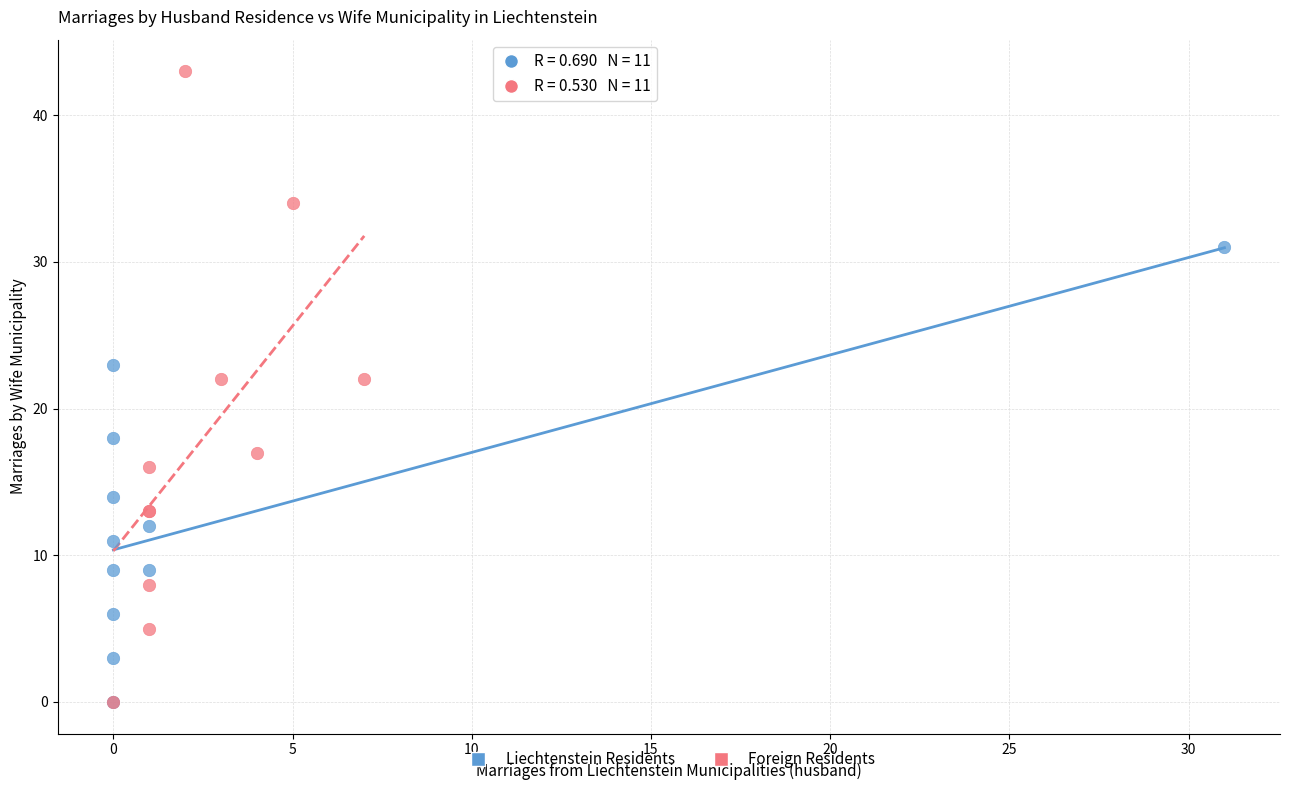

Which series has the largest Y range (max minus min)?

Foreign Residents